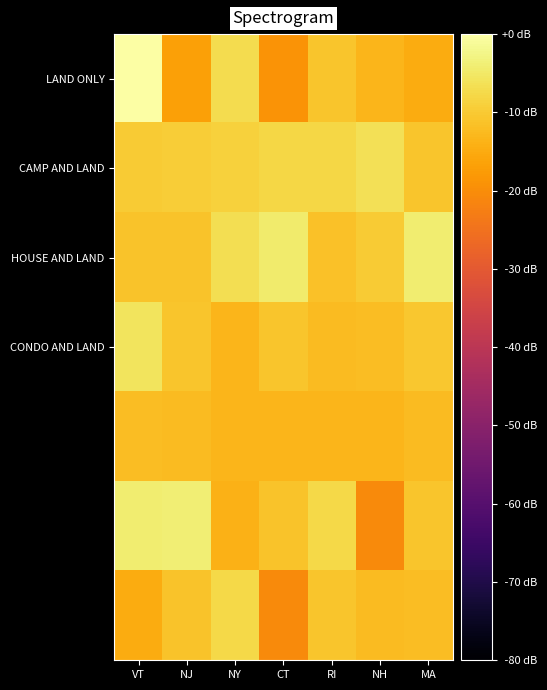

Which series has the largest range (max minus min)?

LAND ONLY